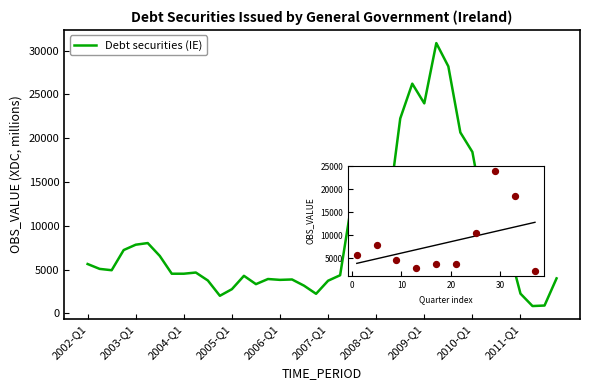

What is the difference between the maximum and minimum values?

30034